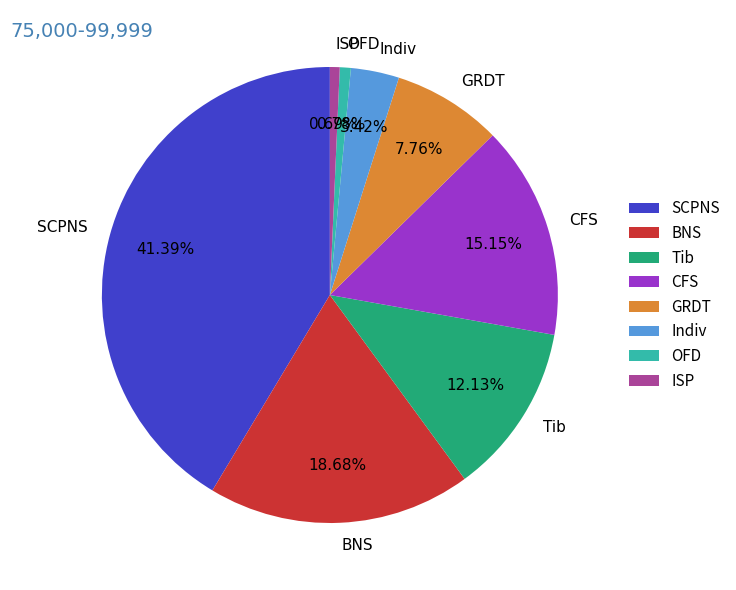

What is the largest slice in the pie chart?

SCPNS